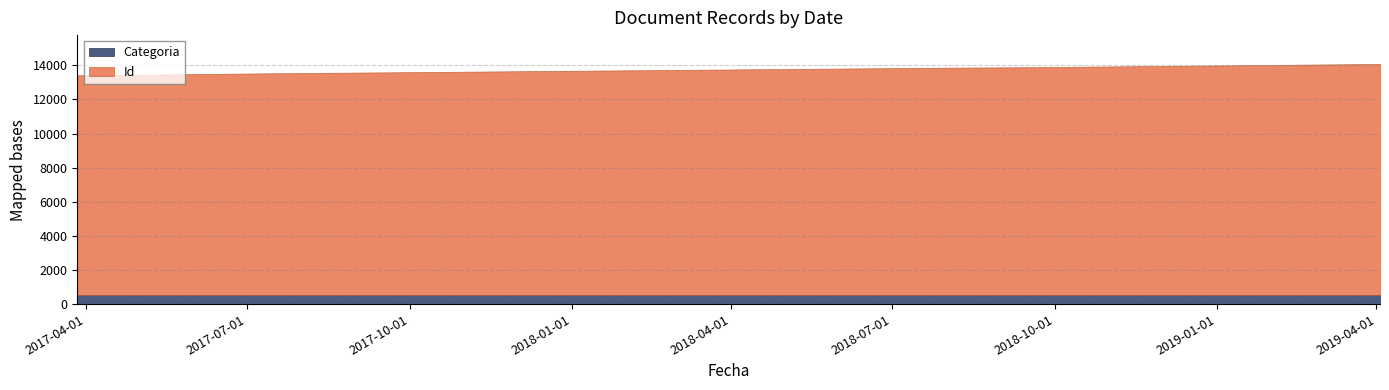

What is the difference between the maximum and minimum values in the Id series?

668